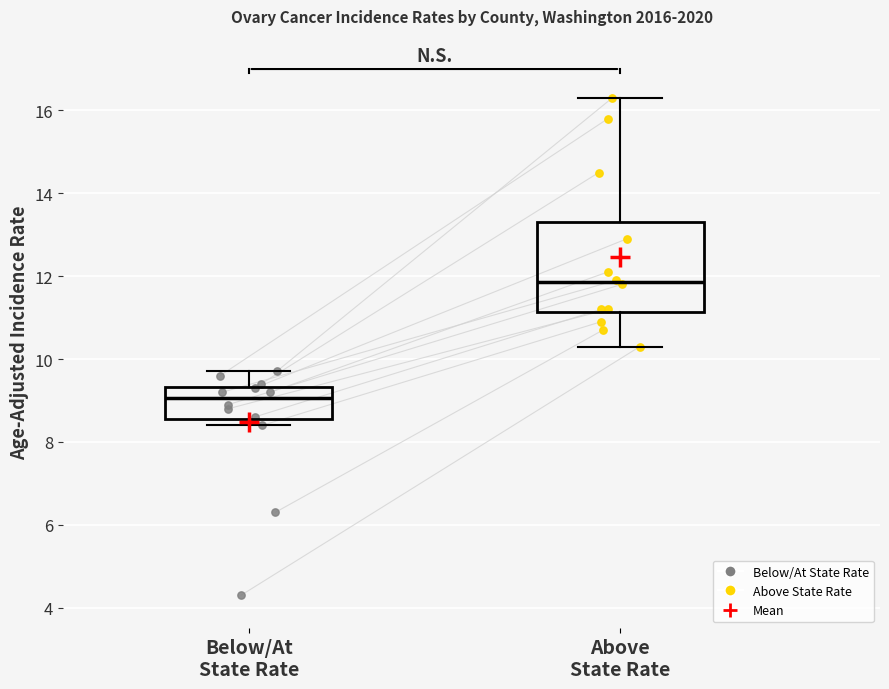

Reading left to right, read every box against the y-axis: the position of its median line, the range the box covers, and the ends of its whiskers. The values are not printed on the chart, so give them approximately, as read against the axis.

Below/At State Rate: median 9.0, box 8.6 to 9.4, whiskers 8.4 to 9.8
Above State Rate: median 11.8, box 11.2 to 13.4, whiskers 10.4 to 16.4